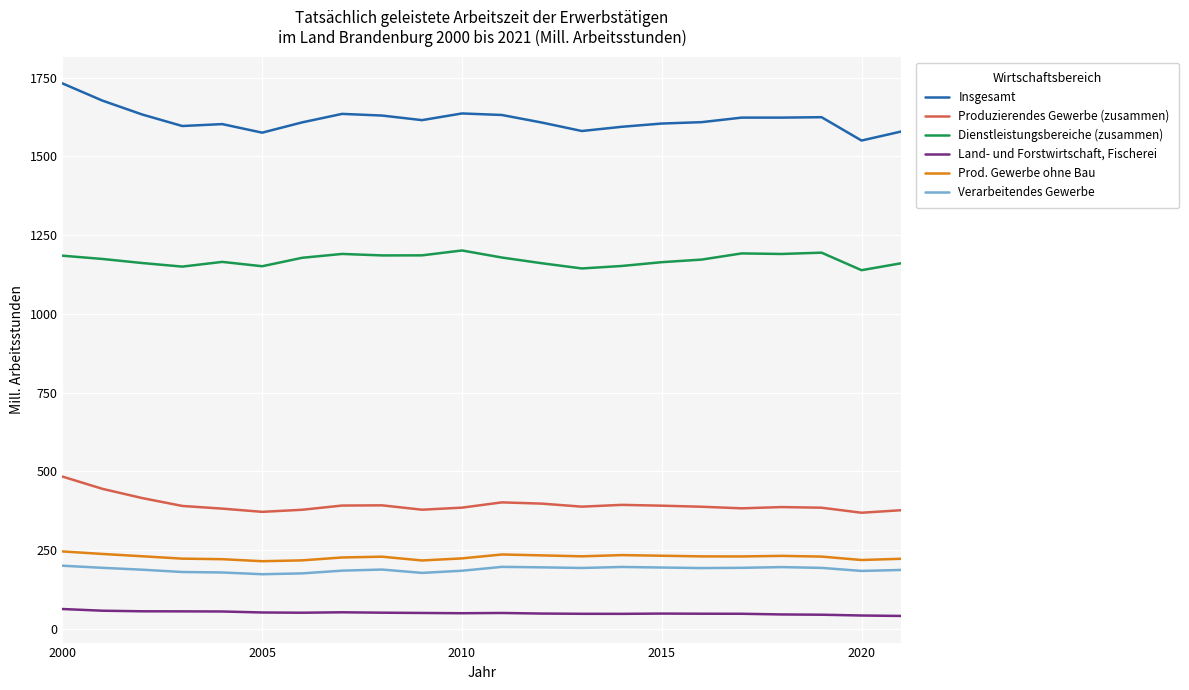

Which series has the widest spread of values?

Insgesamt